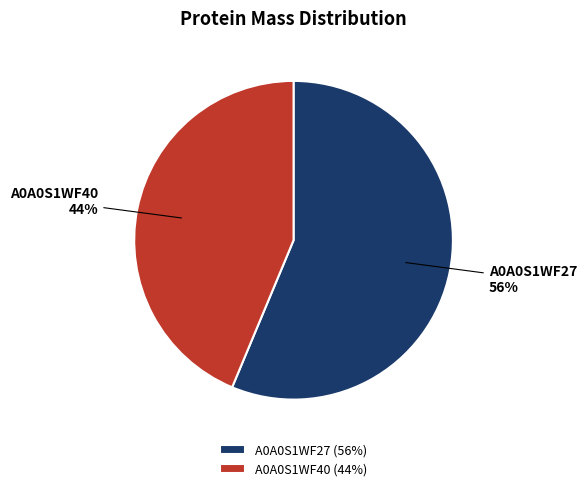

To the nearest percent, what portion does A0A0S1WF27 represent?

56%